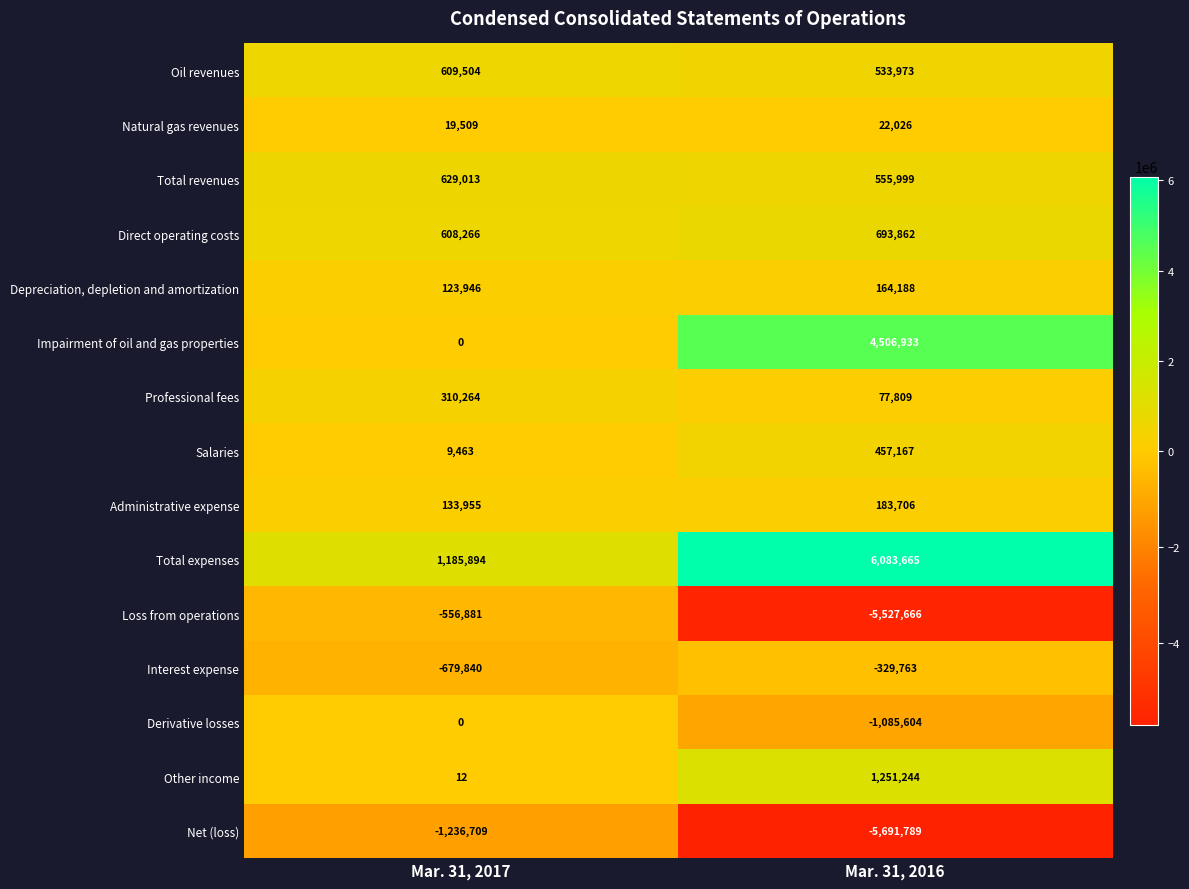

Where is Professional fees nearest to the value 194036?

Mar. 31, 2016